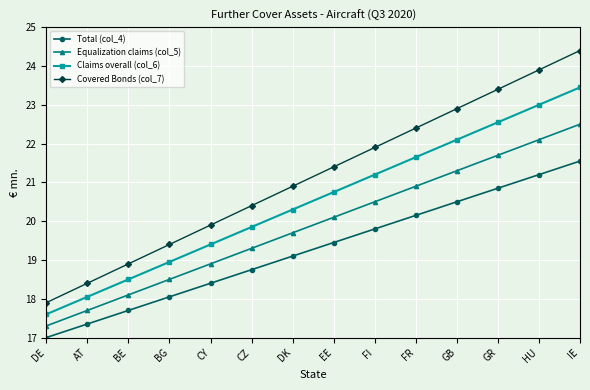

What is the label of the 14th point from the left?

IE